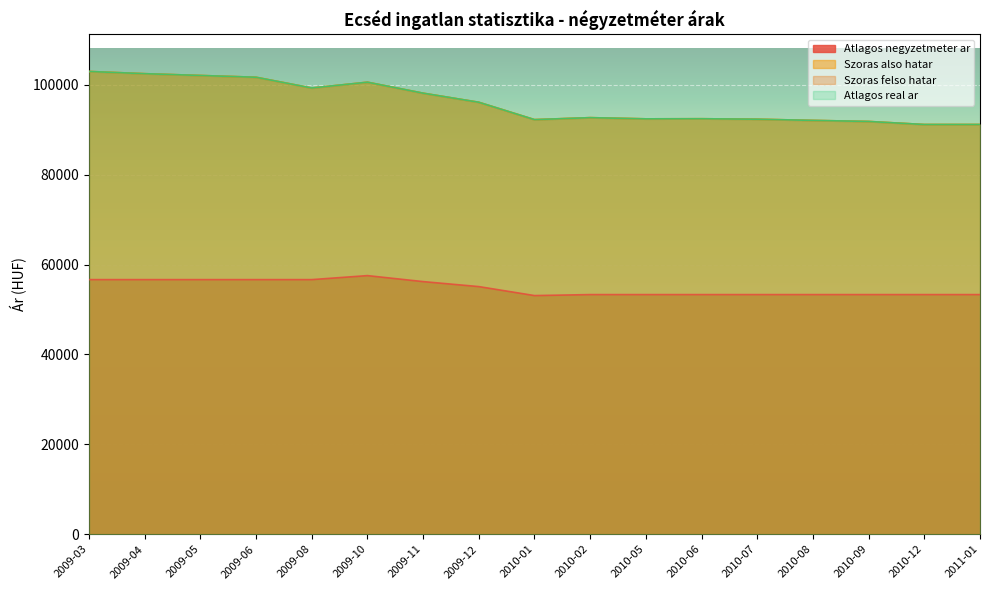

Is it true that Szoras felso hatar equals 92270 at 2010-01?

True